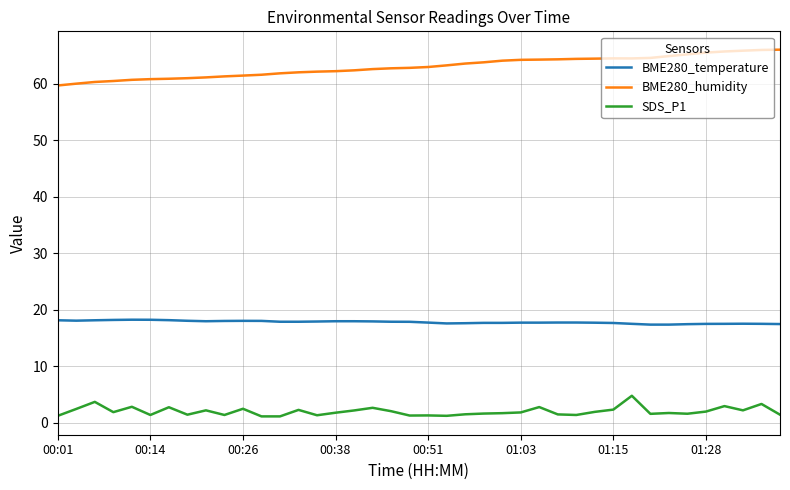

Count the number of categories in the chart.

40